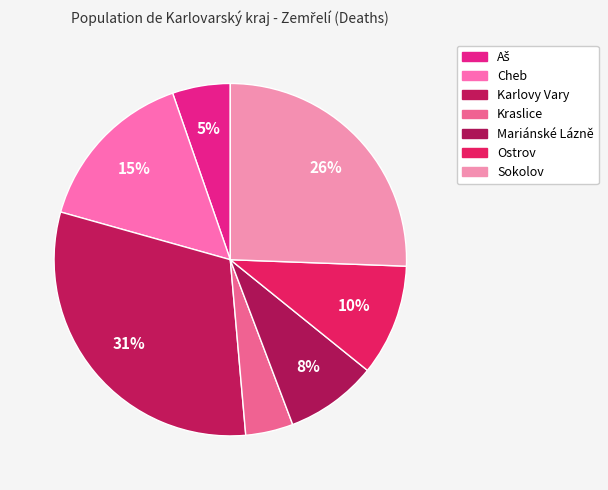

Does Sokolov represent more than half of the total?

No